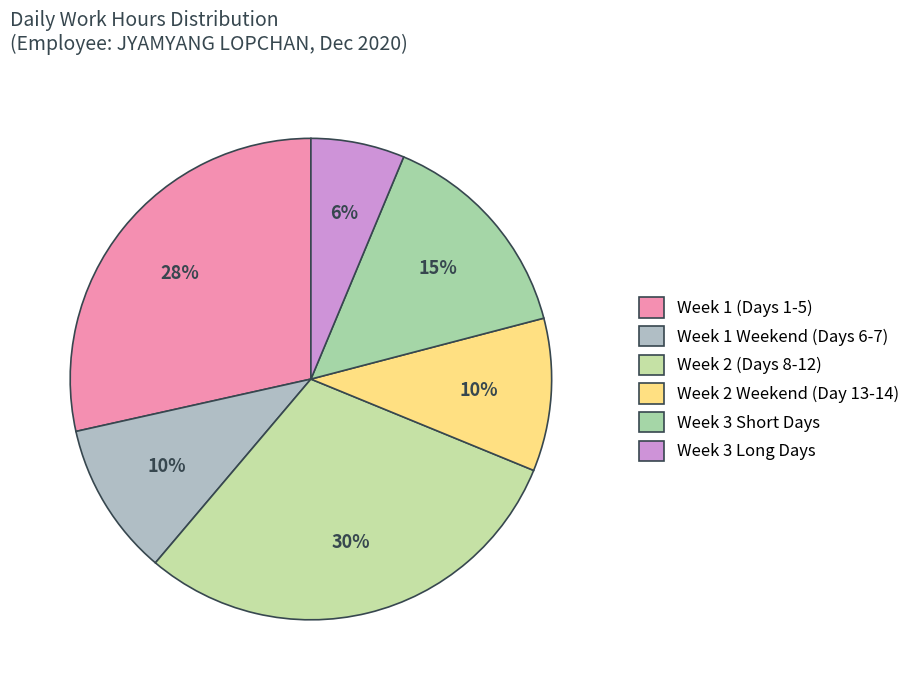

Which category has the biggest portion of the pie?

Week 2 (Days 8-12)